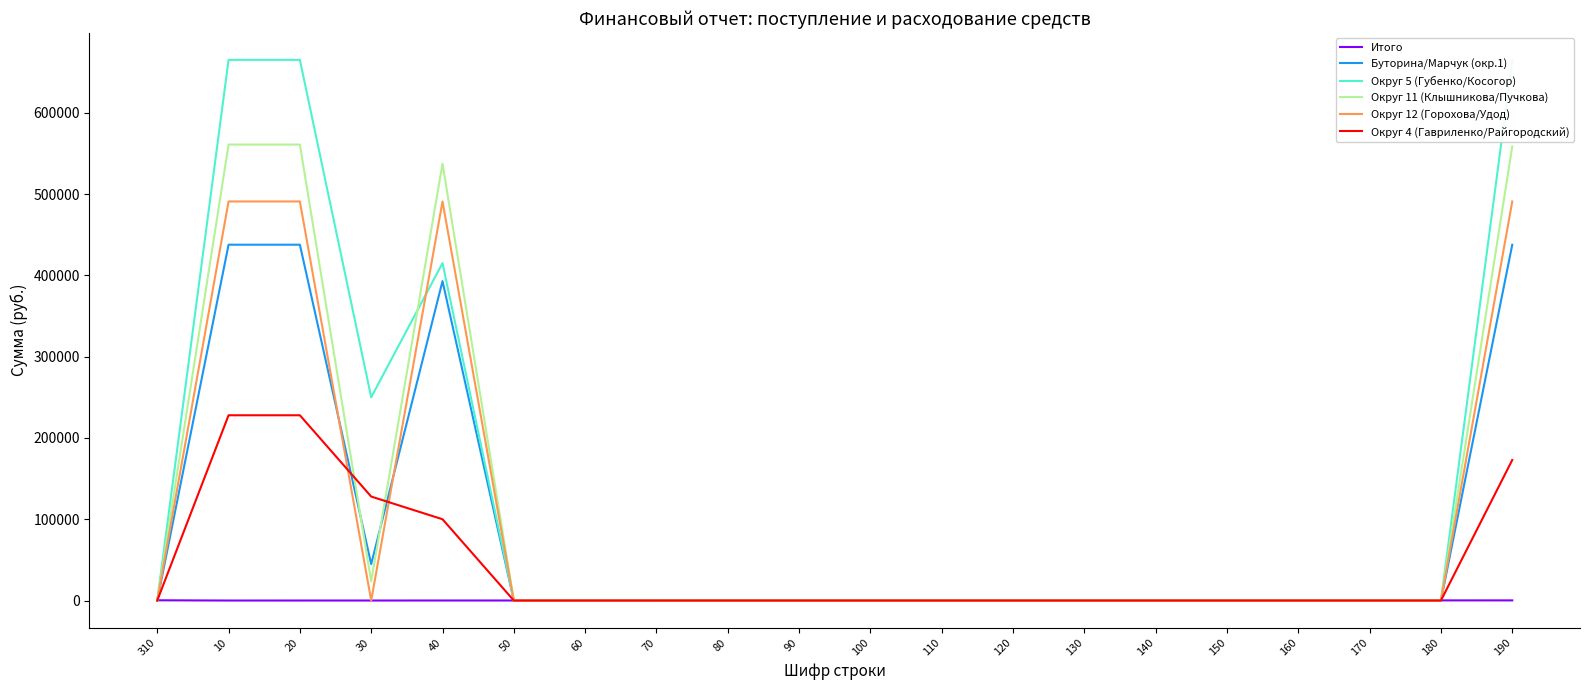

Which series has the largest total across all categories?

Округ 5 (Губенко/Косогор)